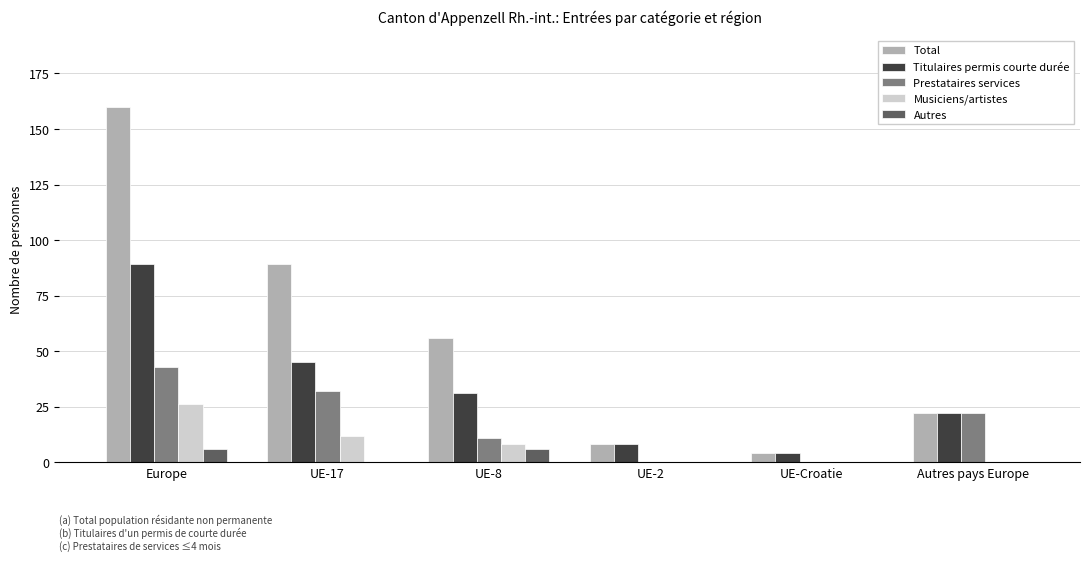

Which series changed the most between UE-8 and UE-2?

Total